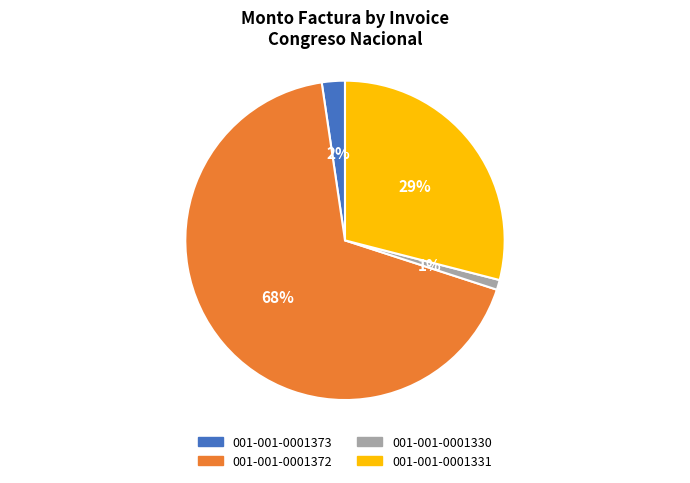

Combined, do 001-001-0001330 and 001-001-0001331 account for over 50%?

No